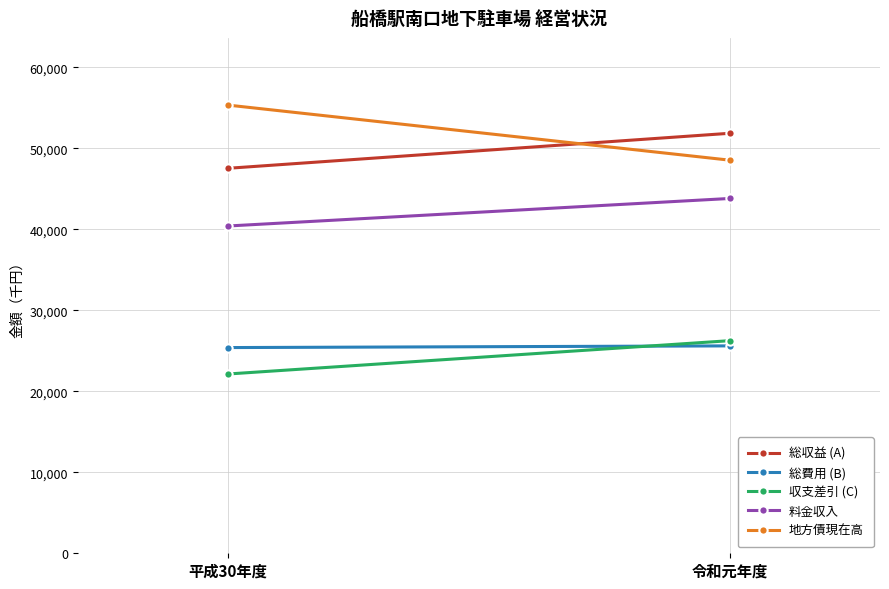

Reading right to left, list all the values displayed in this chart.

総収益 (A): 令和元年度=51838	平成30年度=47520
総費用 (B): 令和元年度=25598	平成30年度=25390
収支差引 (C): 令和元年度=26240	平成30年度=22130
料金収入: 令和元年度=43793	平成30年度=40397
地方債現在高: 令和元年度=48523	平成30年度=55316